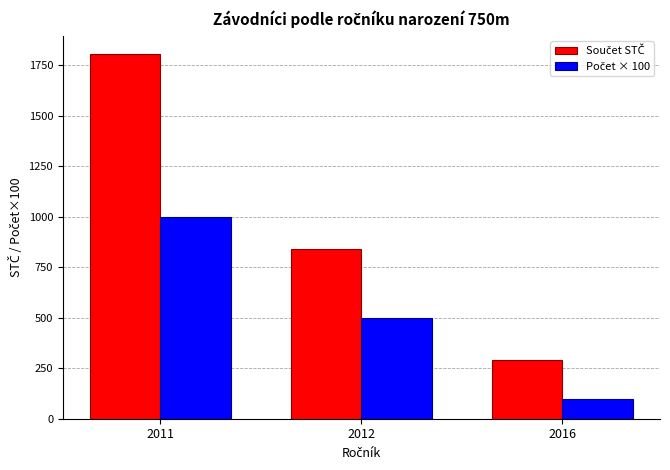

What is the total value across all series at 2011?

2806